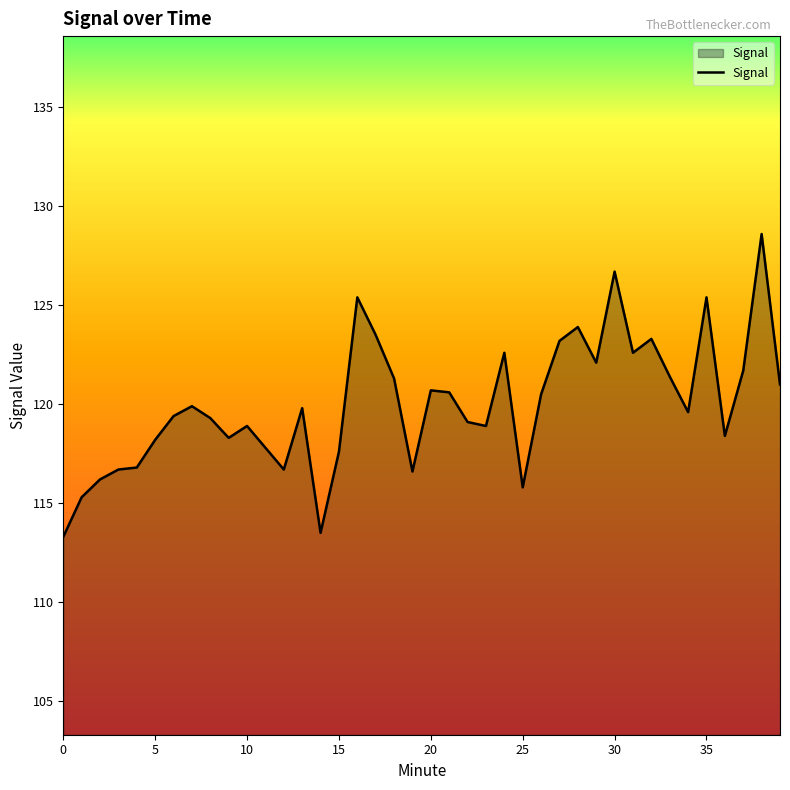

What is the maximum value shown in the chart?

128.6